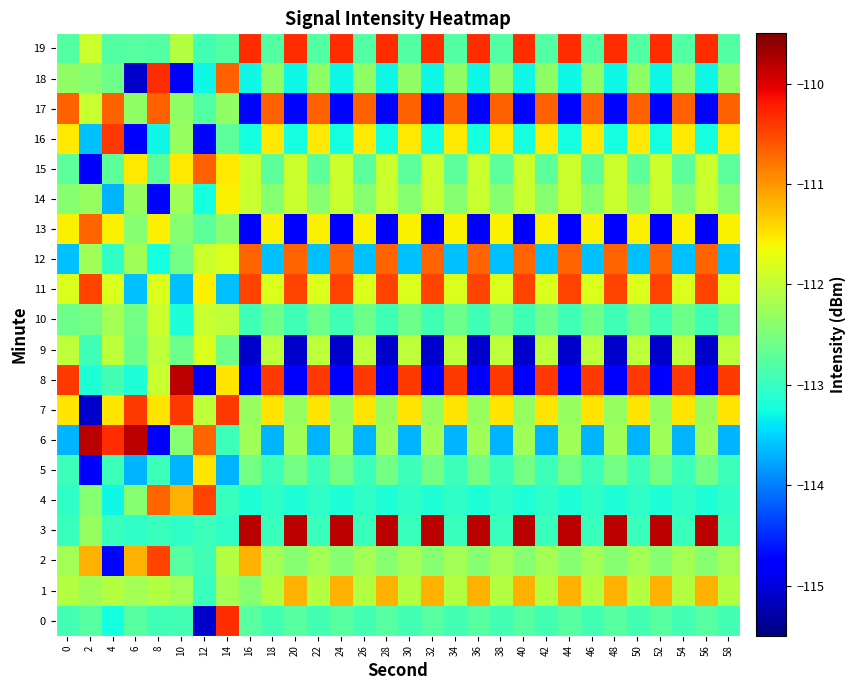

At which category is the sum across all series the highest?

14